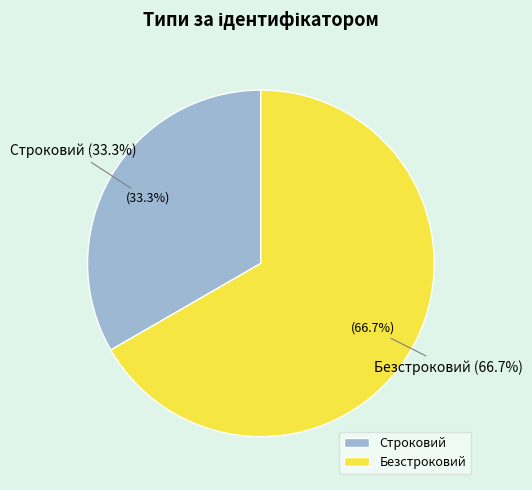

Which category has the smallest portion of the pie?

Строковий